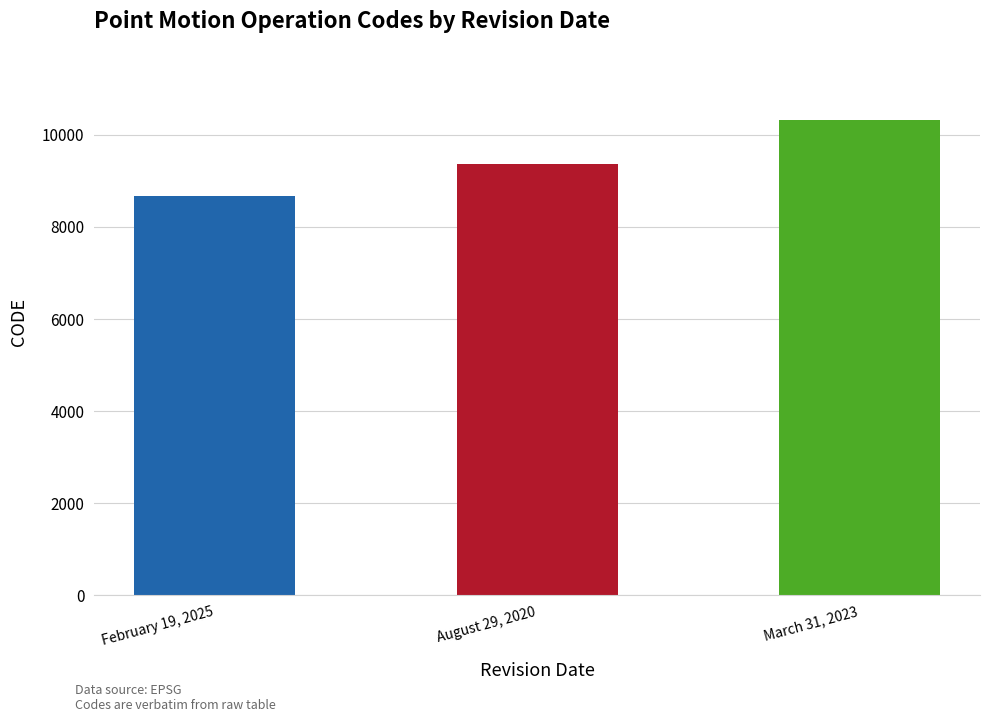

At which category does the chart reach its minimum across all series?

February 19, 2025